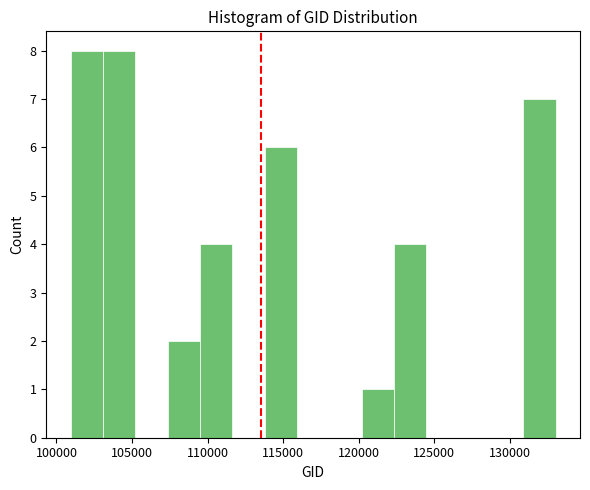

What is the height of the bar covering 131000 to 133000 on the x-axis? Neither the bar edges nor the heights are printed on the chart, so give them approximately, as read against the axes.

7